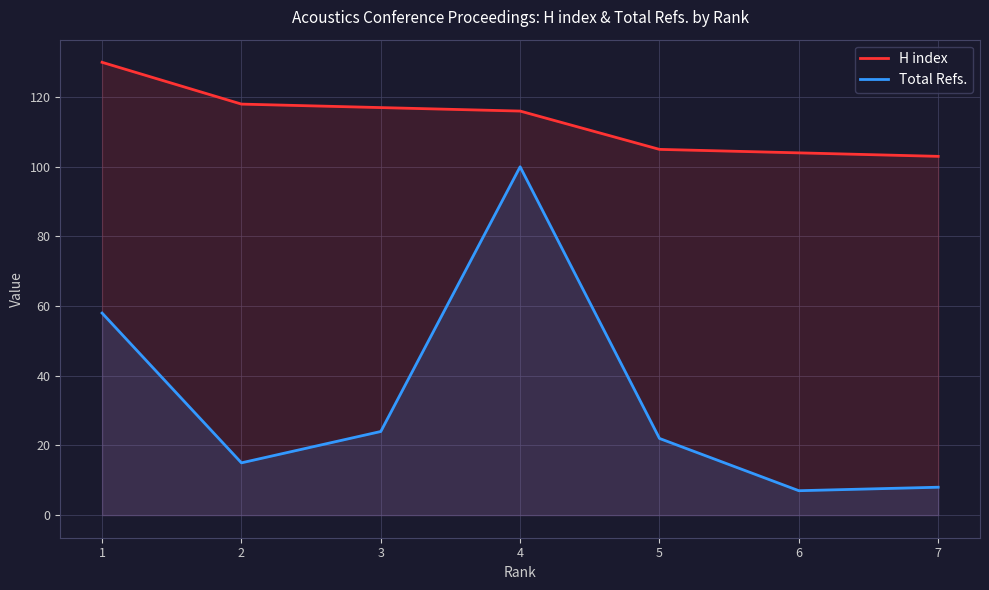

True or false: H index has a value of 130 at 1.

True